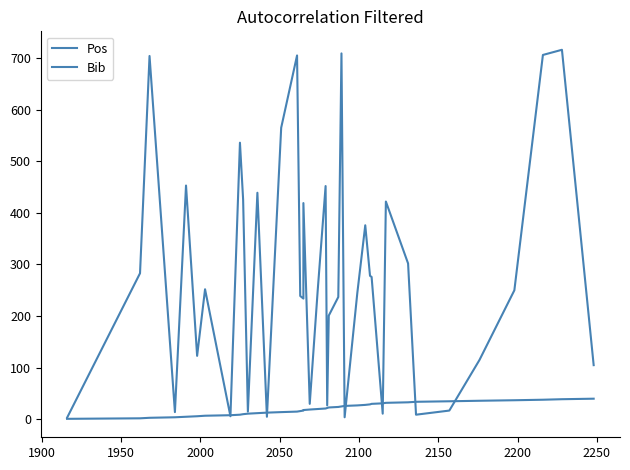

How many lines are shown in the chart?

2